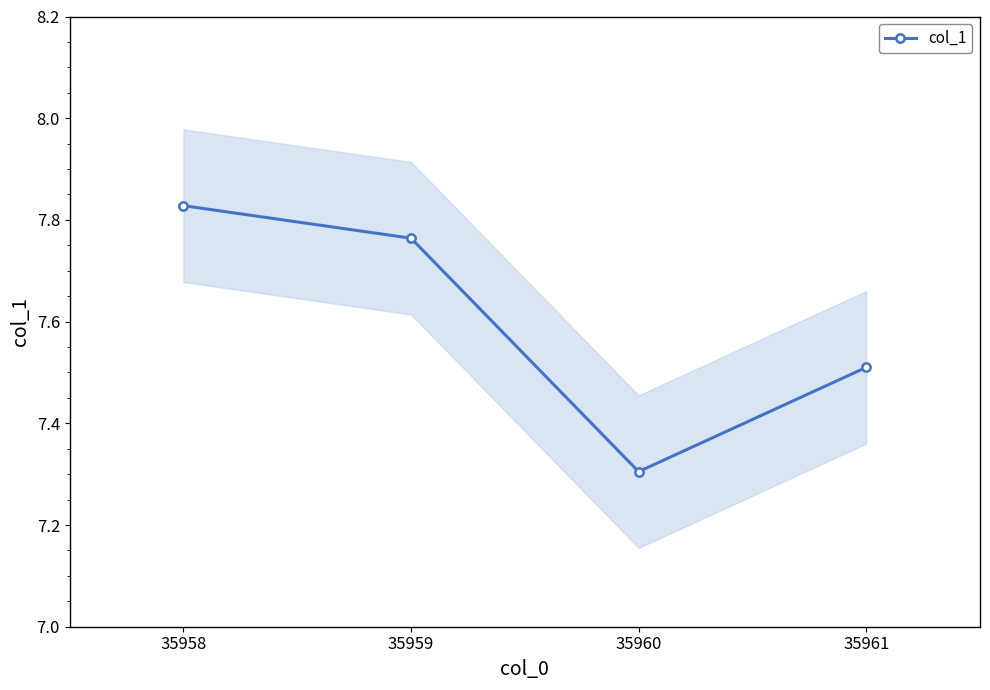

Which category has the lowest value in the col_1 series?

35960